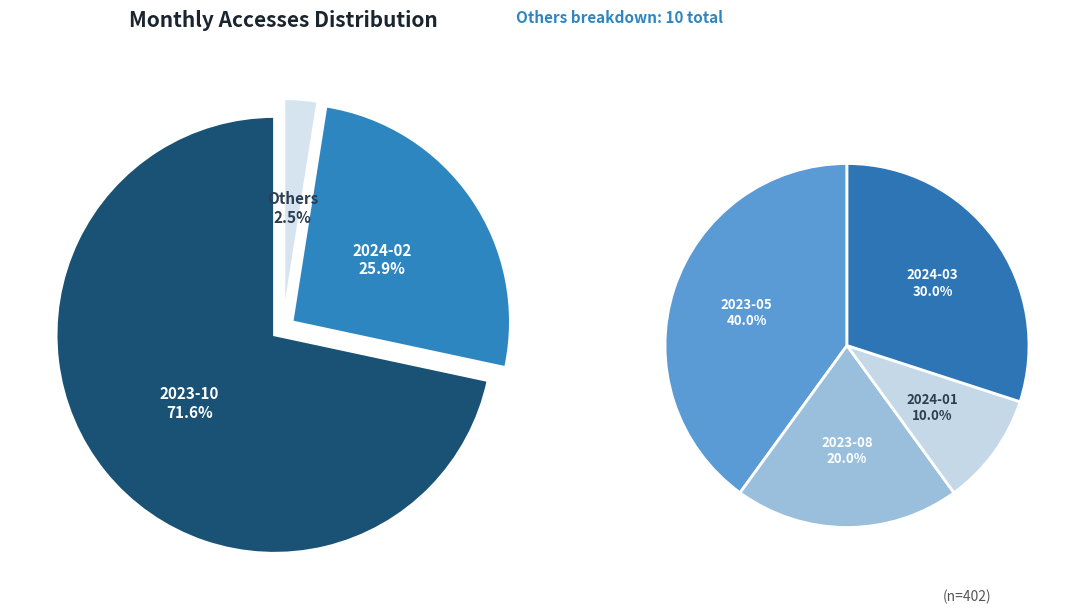

How many segments does this pie chart have?

6